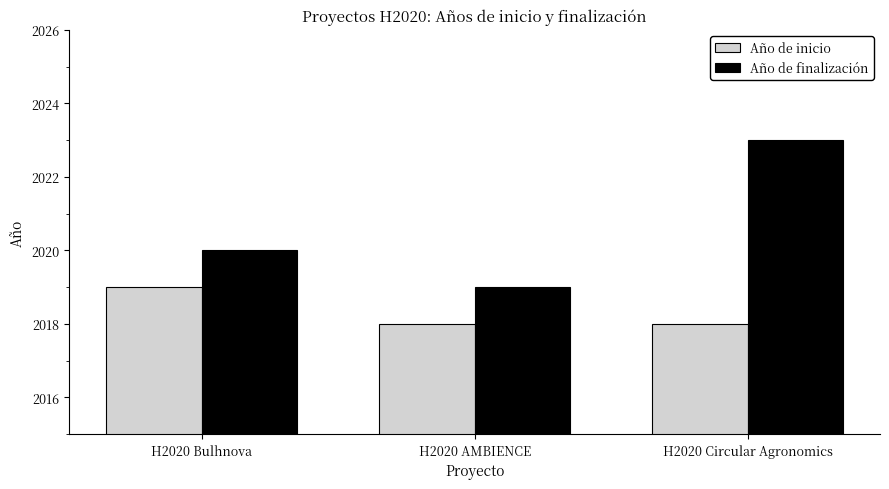

What is the difference between the maximum and second lowest values in the Año de inicio series?

1